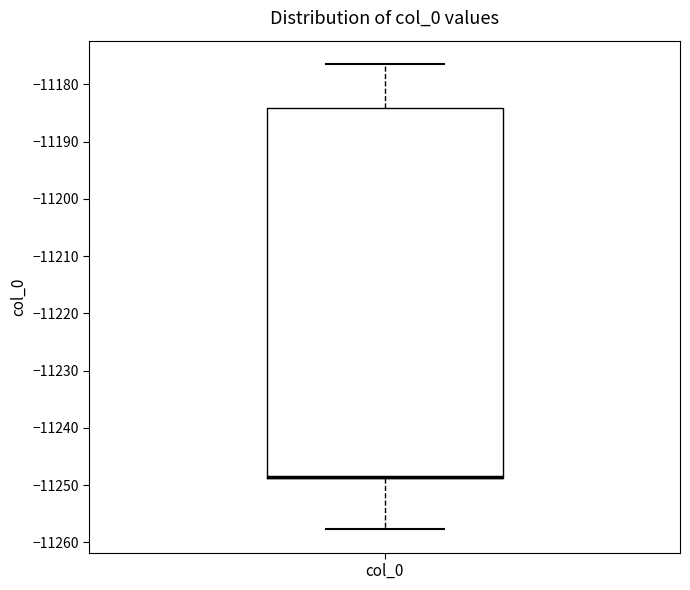

Transcribe this box plot: give where the median line is, the range the box spans, and where the two whiskers end, as read against the y-axis. The values are not printed on the chart, so give them approximately, as read against the axis.

median -11249 (drawn on the box's lower edge), box -11249 to -11184, whiskers -11258 to -11176